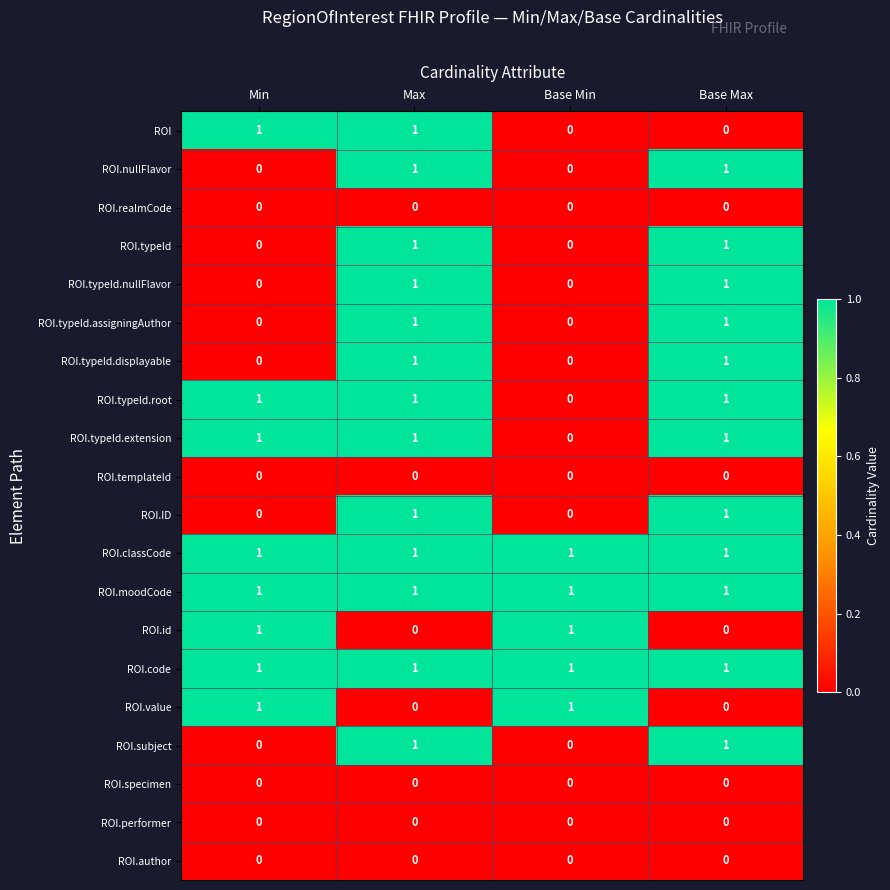

What is the sum of all ROI.moodCode values?

4